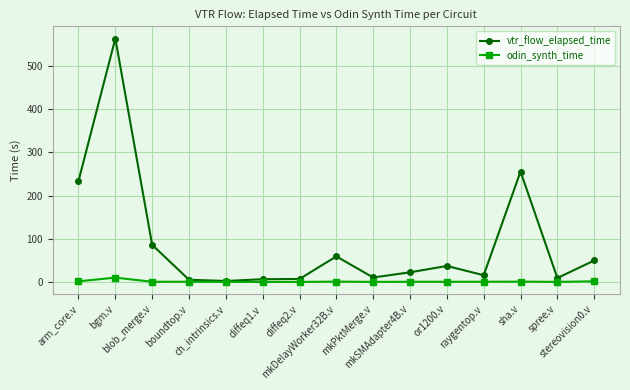

List the series in order of their peak value, highest first.

vtr_flow_elapsed_time, odin_synth_time